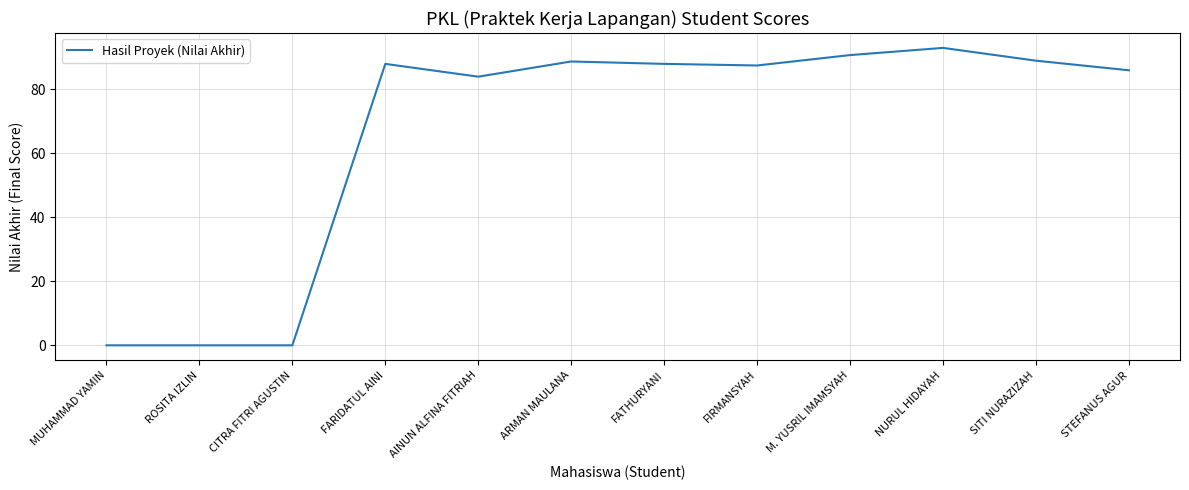

The chart shows a value of 58.6 at FIRMANSYAH. True or false?

False